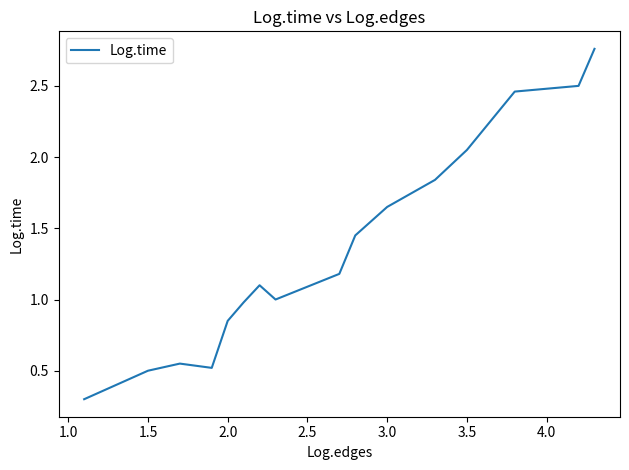

What is the smallest value displayed?

0.3